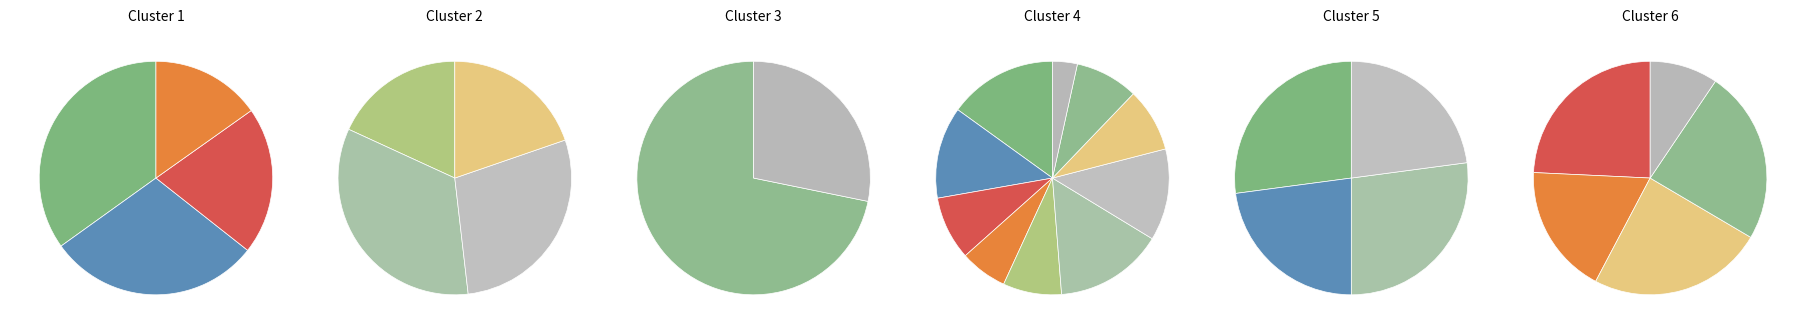

Is it true that Минестроне is 1% of the pie?

False